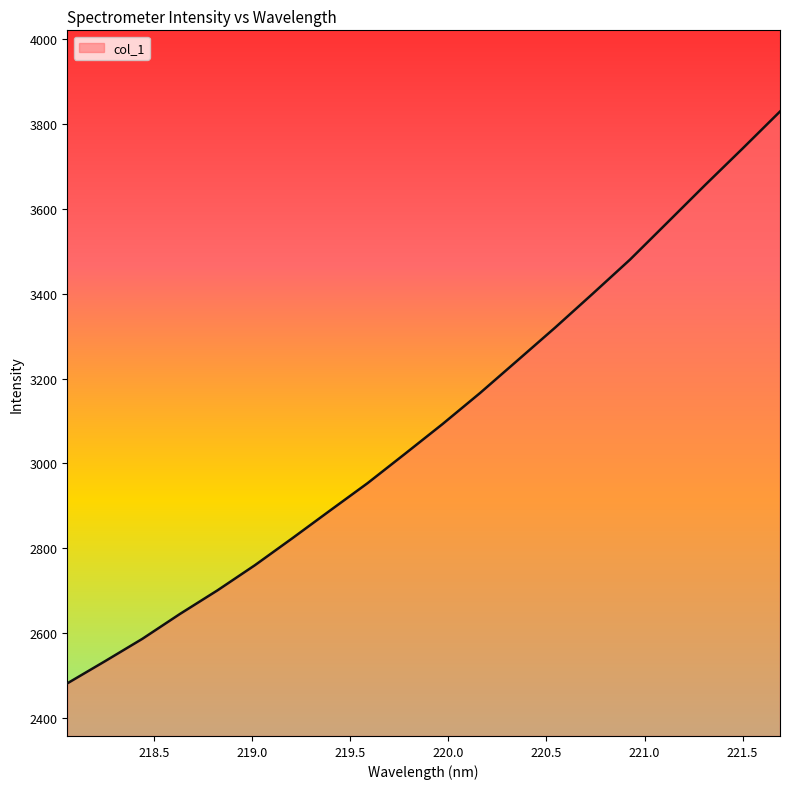

What is the maximum value shown in the chart?

3829.7